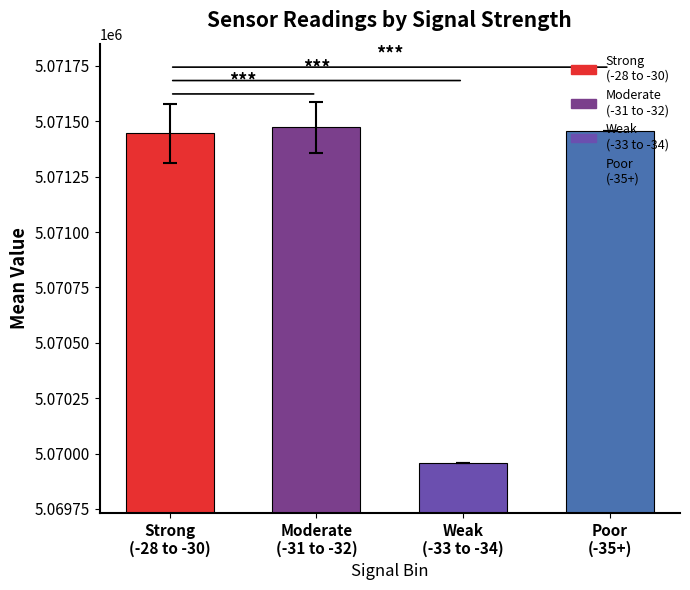

What is the minimum value shown in the chart?

5069959.0